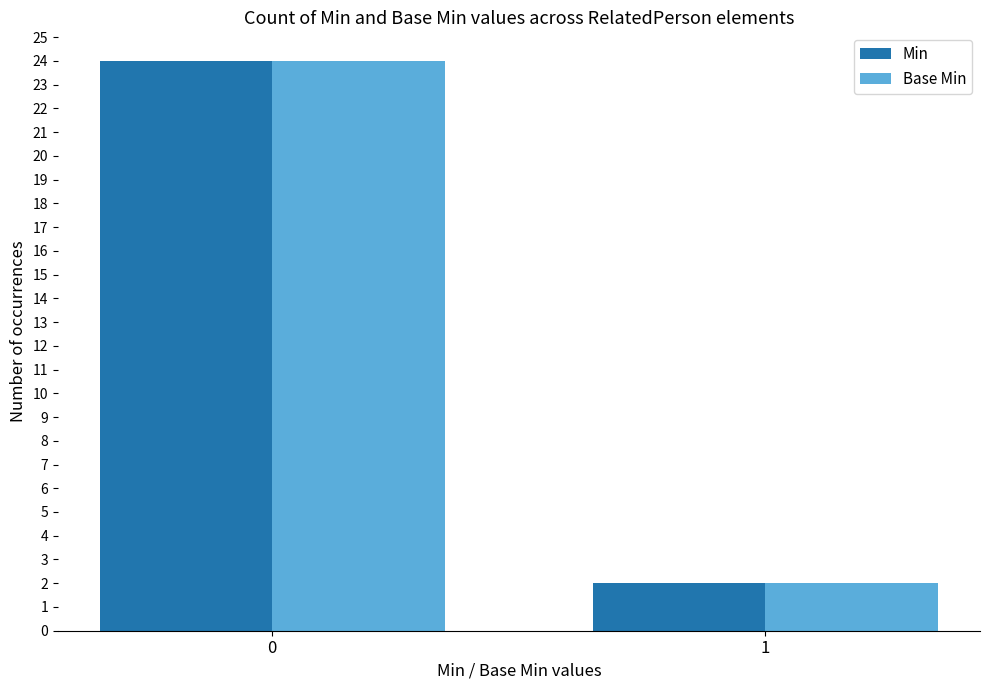

What is the sum of all Base Min values?

26